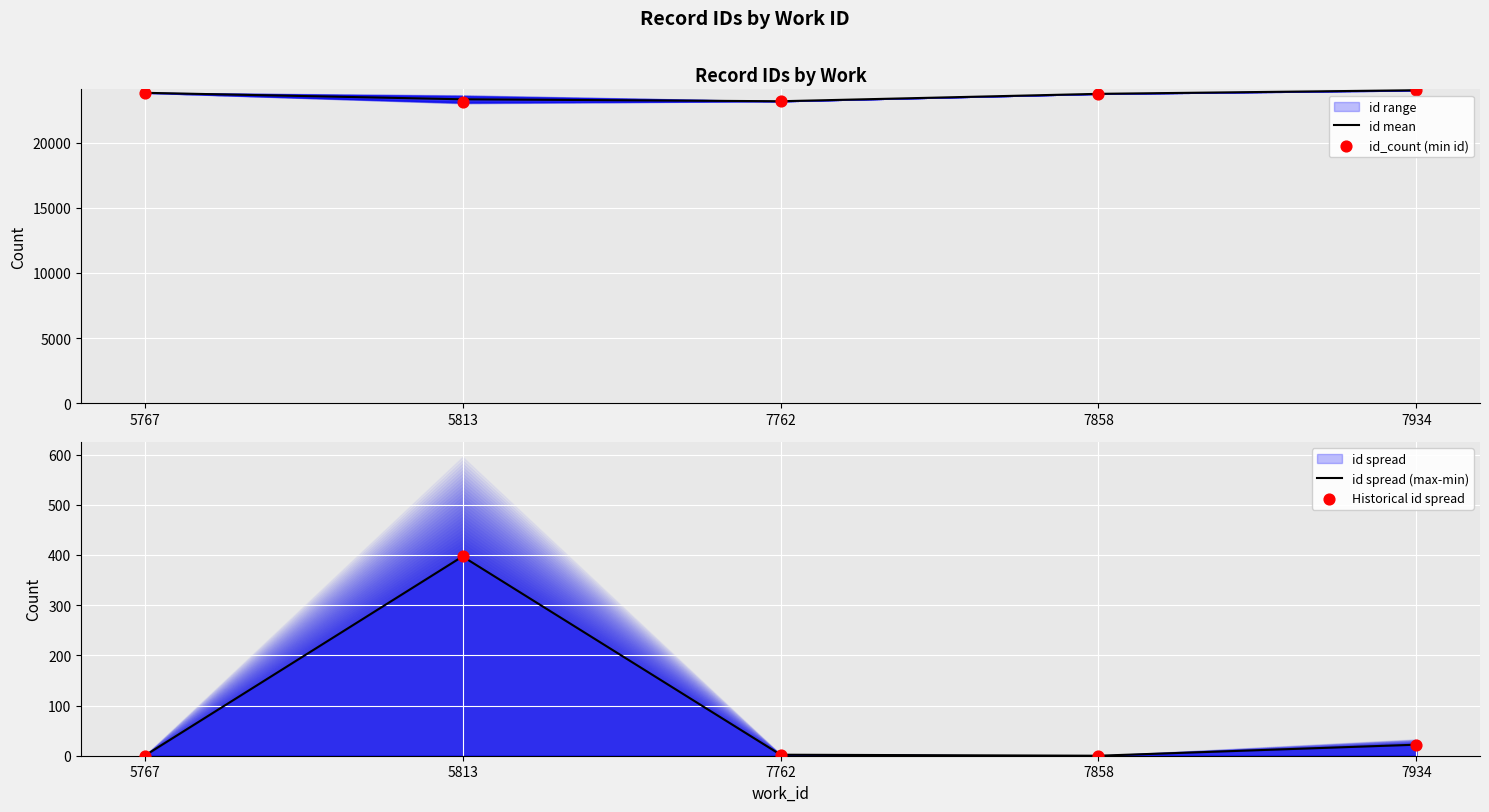

What is the total value across all series at 7934?

48077.0